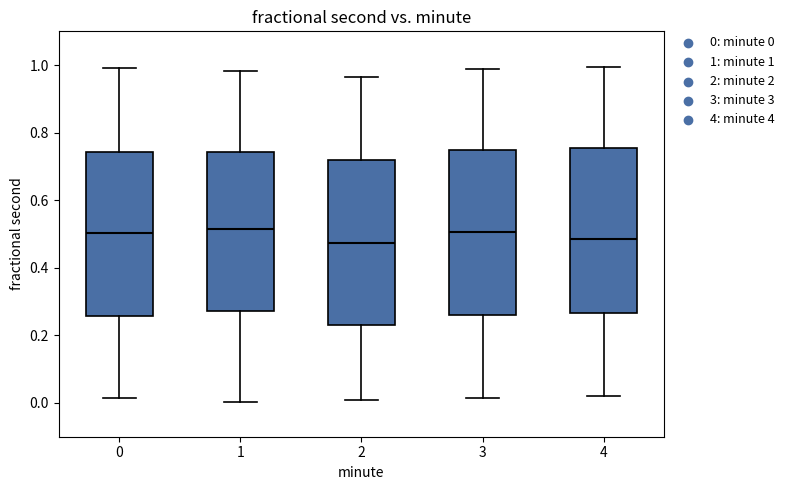

Reading left to right, transcribe this box plot: for each box, give where its median line is, the range the box spans, and where its two whiskers end, as read against the y-axis. The values are not printed on the chart, so give them approximately, as read against the axis.

0: median 0.50, box 0.26 to 0.74, whiskers 0.02 to 1.00
1: median 0.52, box 0.28 to 0.74, whiskers 0.00 to 0.98
2: median 0.48, box 0.22 to 0.72, whiskers 0.00 to 0.96
3: median 0.50, box 0.26 to 0.74, whiskers 0.02 to 0.98
4: median 0.48, box 0.26 to 0.76, whiskers 0.02 to 1.00